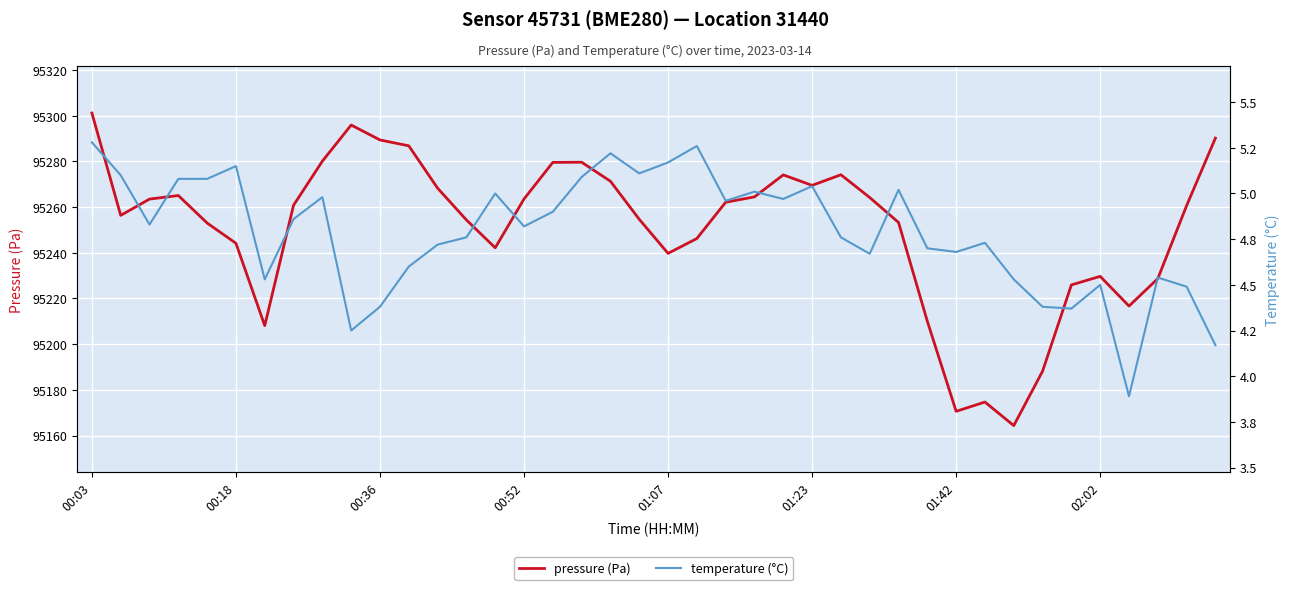

What is the difference between the maximum and minimum values in the pressure (Pa) series?

136.8